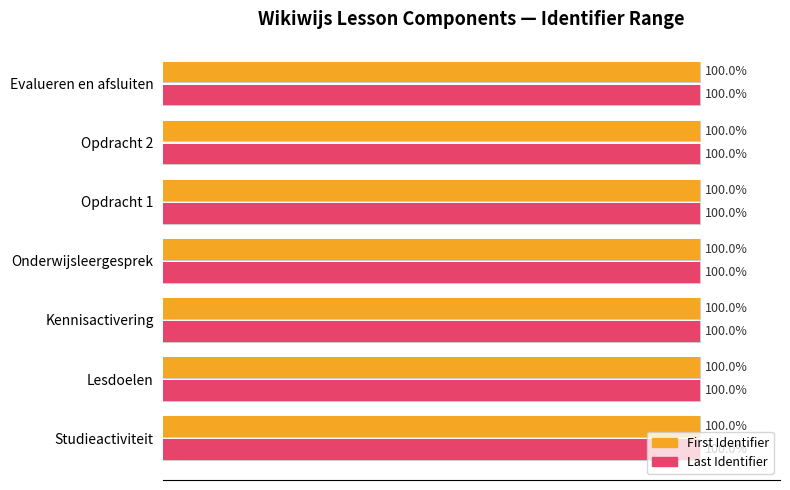

What is the value of the Last Identifier (max) bar at the 7th from the left?

100.0